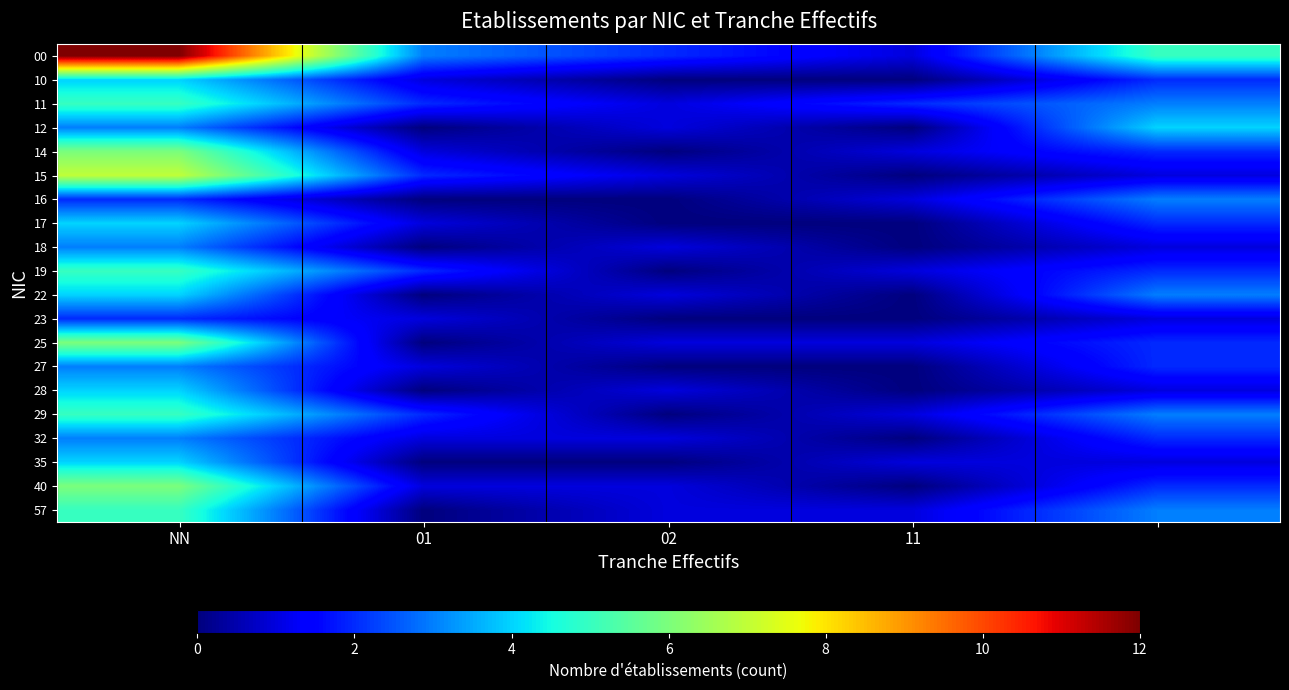

At which category is the sum across all series the highest?

NN